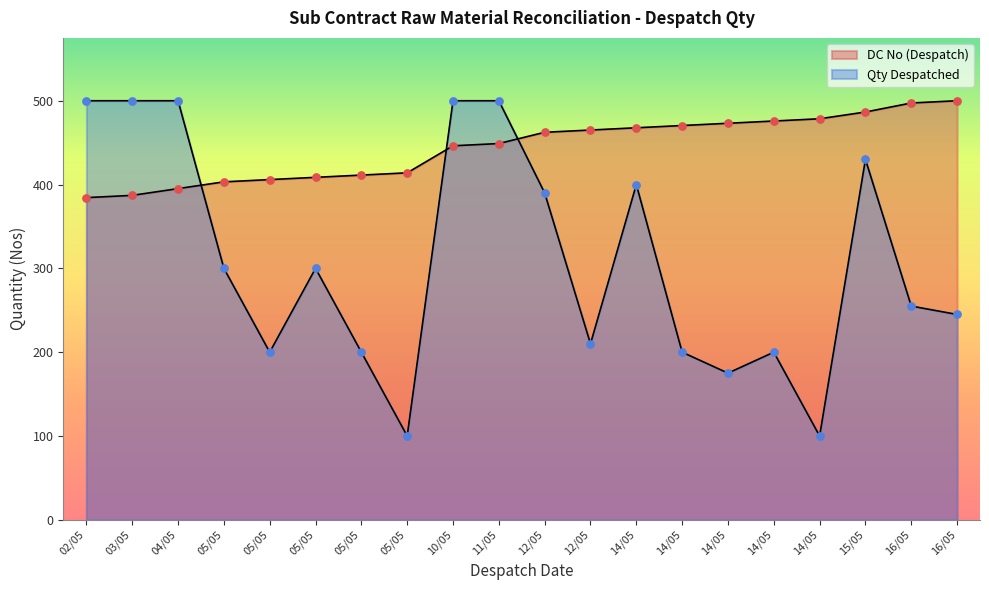

Is the value of DC No (Despatch) at 05/05 greater than the value of Qty Despatched at 05/05?

Yes